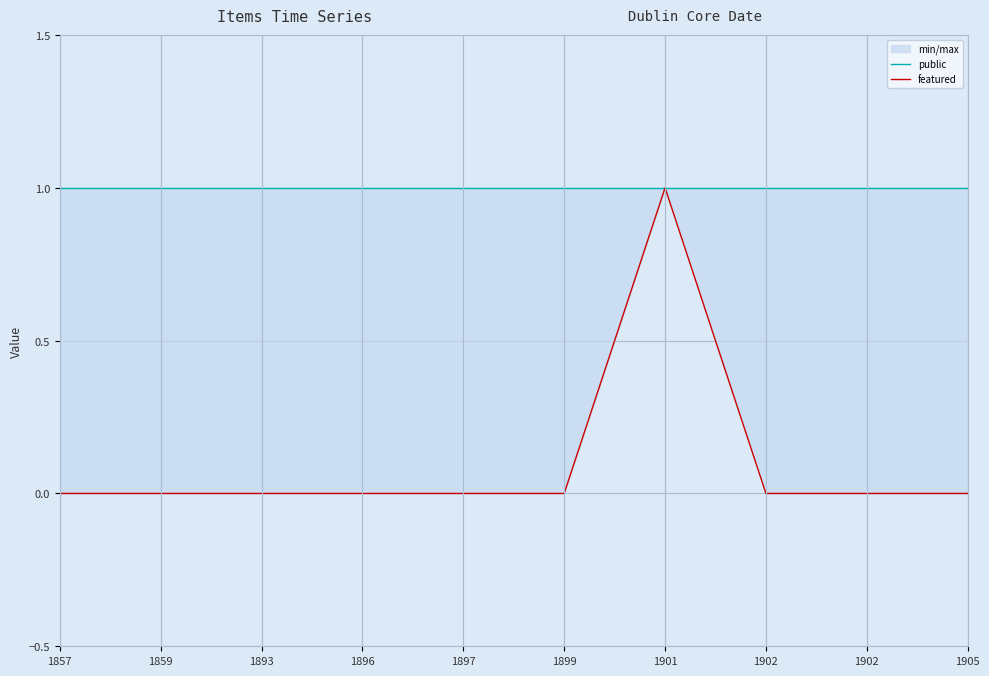

Is the value of public at 1857 greater than the value of featured at 1901?

No